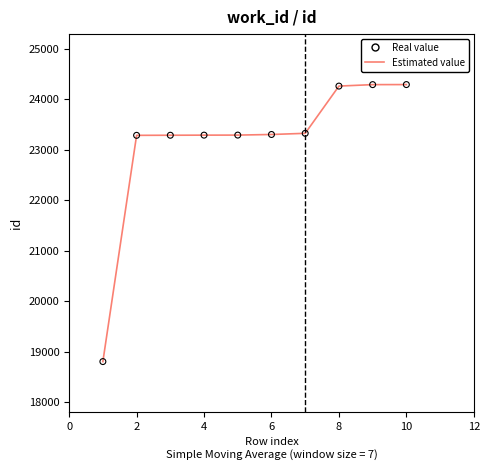

What is the maximum value shown in the chart?

24293